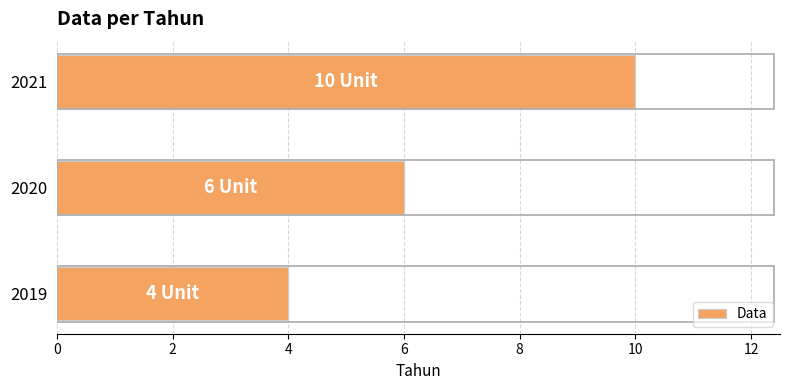

The value at 2020 is 6. True or false?

True